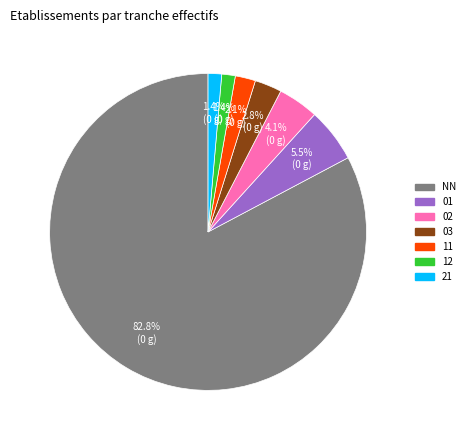

To the nearest percent, what is the difference between the largest and smallest slice percentages?

81%